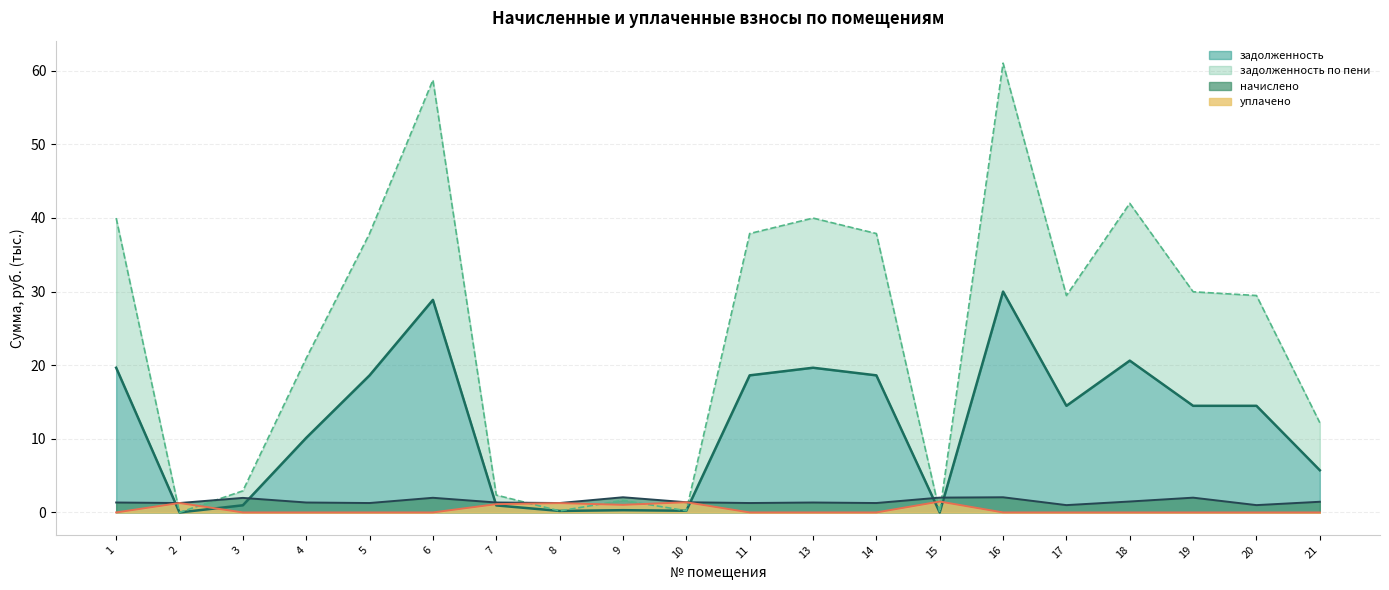

The задолженность по пени series shows 48.6 at 17. True or false?

False